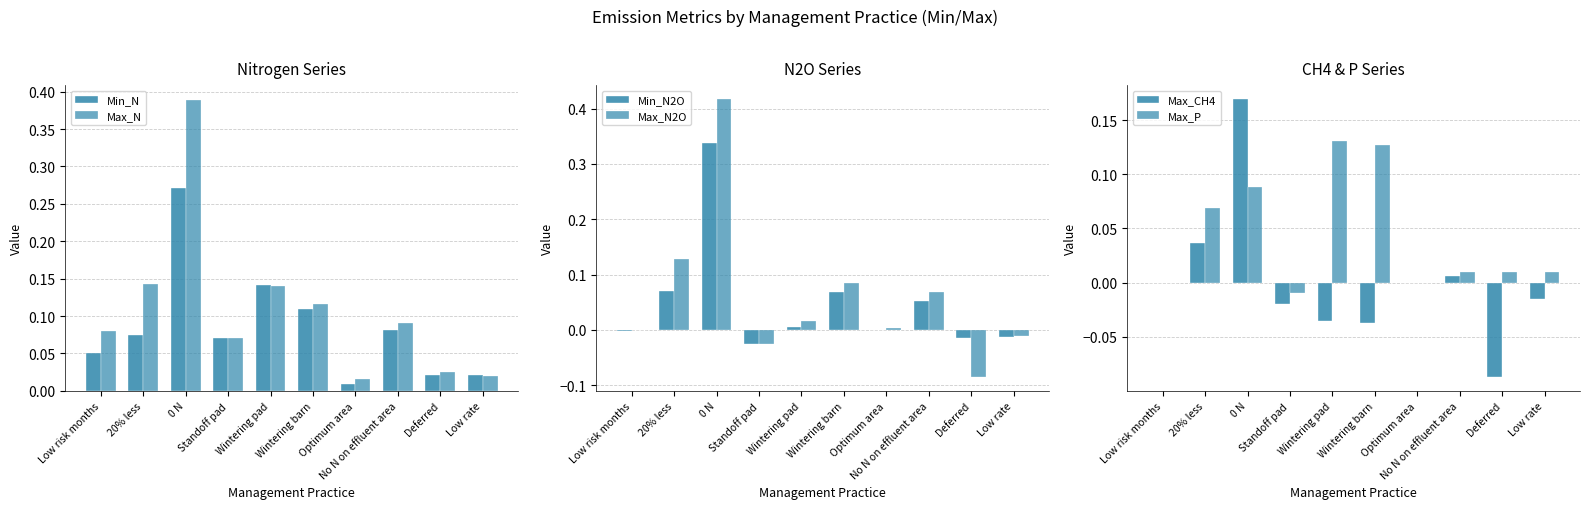

Are the bars horizontal?

No